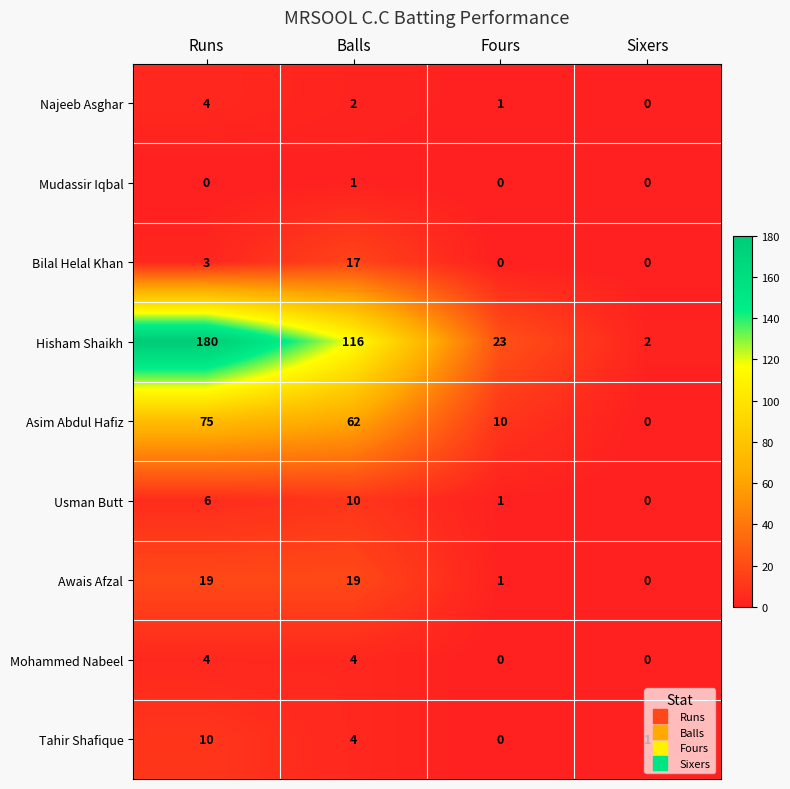

At which label does Hisham Shaikh first exceed 116?

Runs